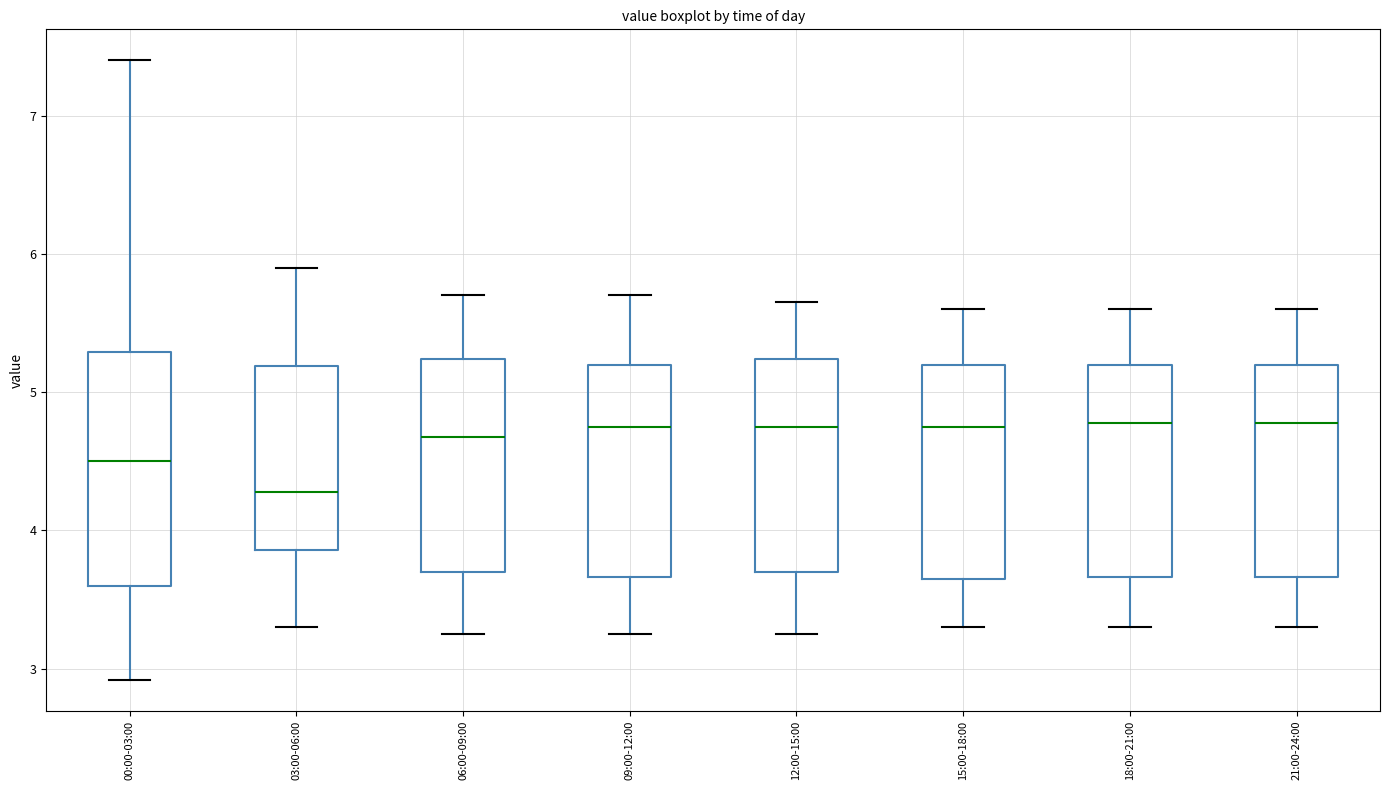

Which box is the tallest, from its lower edge to its upper edge?

00:00-03:00